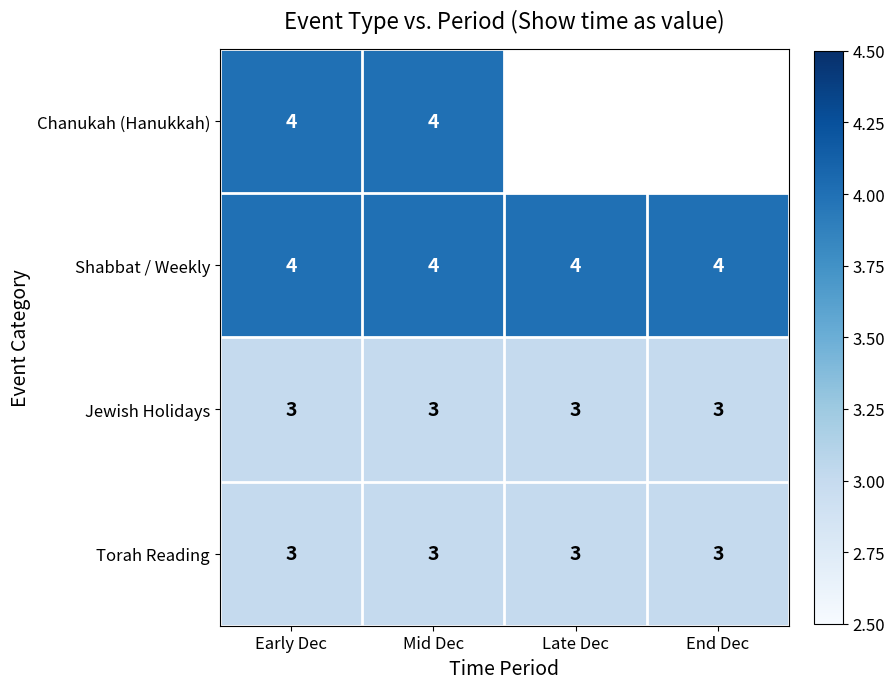

Read the Jewish Holidays value at Early Dec.

3